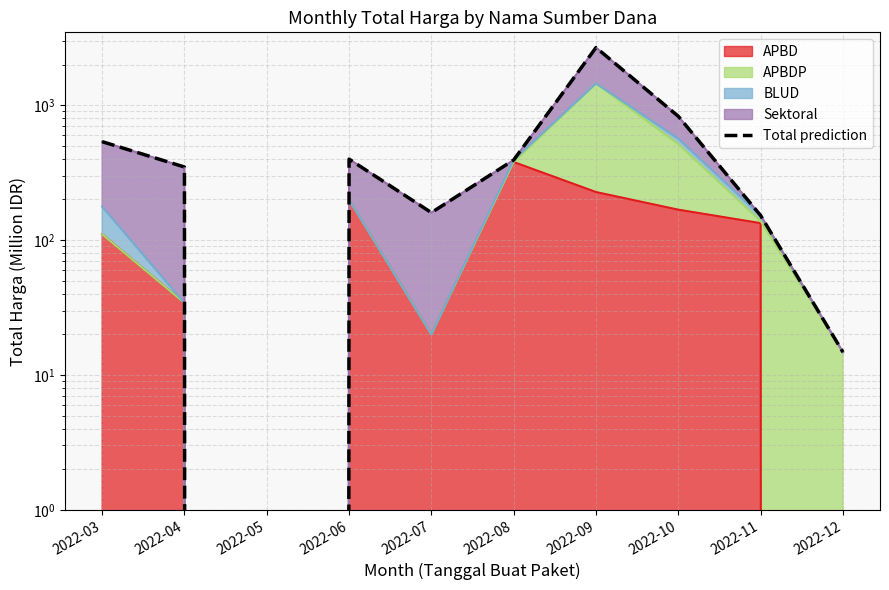

Between 2022-03 and 2022-04, which is larger?

2022-03